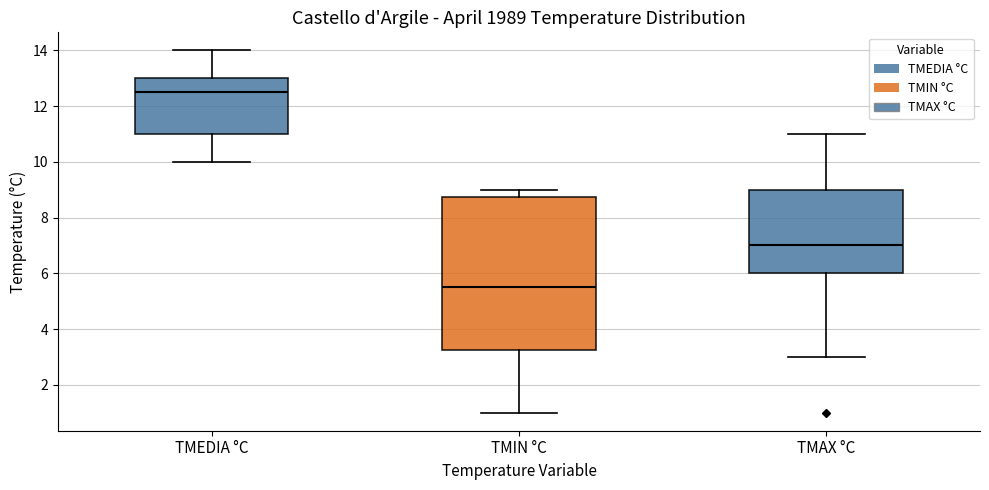

Reading left to right, read every box against the y-axis: the position of its median line, the range the box covers, and the ends of its whiskers. The values are not printed on the chart, so give them approximately, as read against the axis.

TMEDIA °C: median 12.6, box 11.0 to 13.0, whiskers 10.0 to 14.0
TMIN °C: median 5.6, box 3.2 to 8.8, whiskers 1.0 to 9.0
TMAX °C: median 7.0, box 6.0 to 9.0, whiskers 3.0 to 11.0